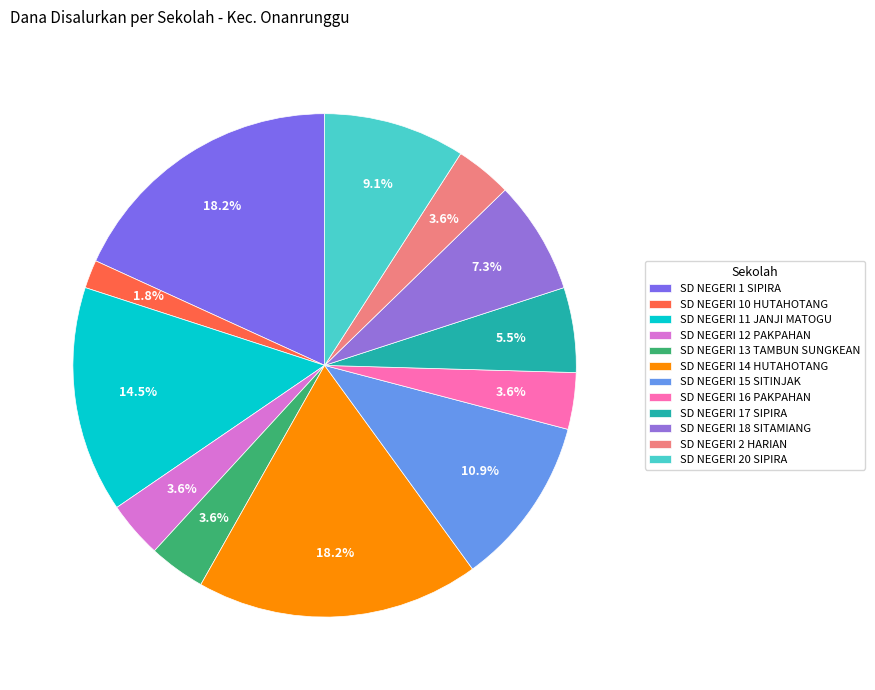

Is there any slice that represents more than half of the pie?

No